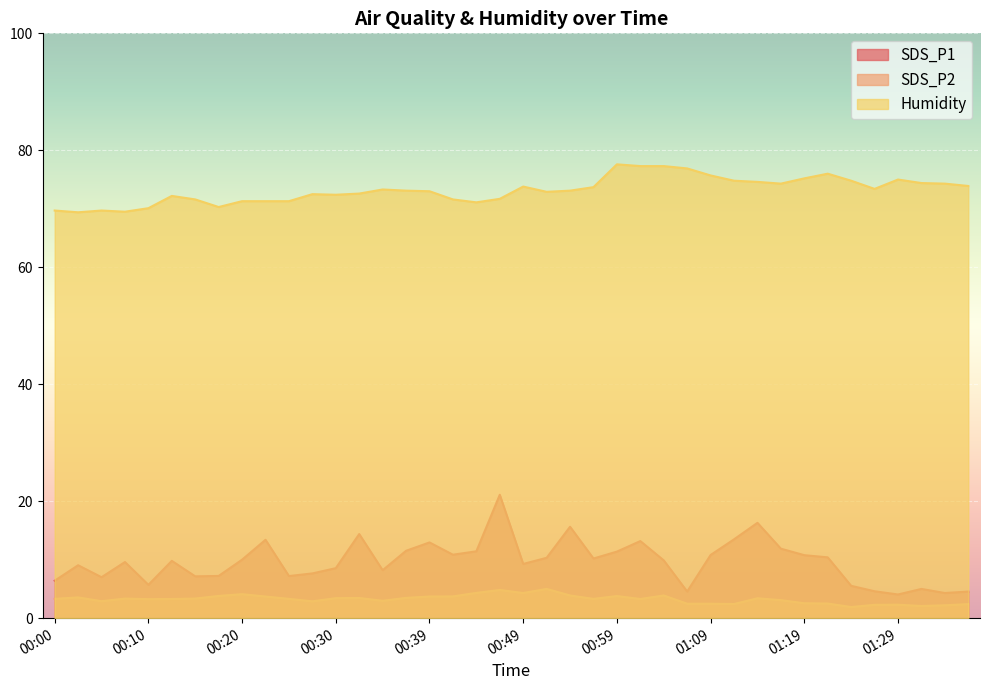

Reading left to right, what are all the values shown in this chart?

SDS_P1: 6.4	9.1	7.0	9.6	5.7	9.8	7.2	7.2	10.0	13.4	7.2	7.7	8.6	14.4	8.2	11.5	12.9	10.8	11.4	21.1	9.3	10.3	15.6	10.2	11.4	13.2	9.9	4.5	10.8	13.5	16.3	11.9	10.8	10.4	5.5	4.6	4.0	5.0	4.3	4.5
SDS_P2: 3.3	3.5	2.9	3.4	3.2	3.3	3.4	3.8	4.1	3.7	3.3	2.9	3.4	3.5	3.0	3.5	3.7	3.7	4.3	4.8	4.3	5.0	3.9	3.3	3.8	3.3	3.9	2.5	2.5	2.4	3.4	3.1	2.5	2.5	1.9	2.3	2.3	2.1	2.2	2.4
Humidity: 69.7	69.4	69.7	69.5	70.1	72.2	71.6	70.3	71.3	71.3	71.3	72.5	72.4	72.6	73.3	73.1	73.0	71.6	71.1	71.7	73.8	72.9	73.1	73.7	77.6	77.3	77.3	76.9	75.7	74.8	74.6	74.3	75.2	76.0	74.8	73.4	75.0	74.4	74.3	73.9